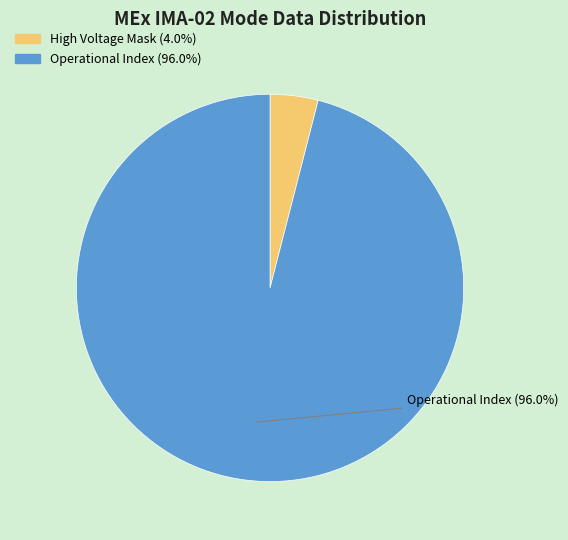

Is there any slice that represents more than half of the pie?

Yes